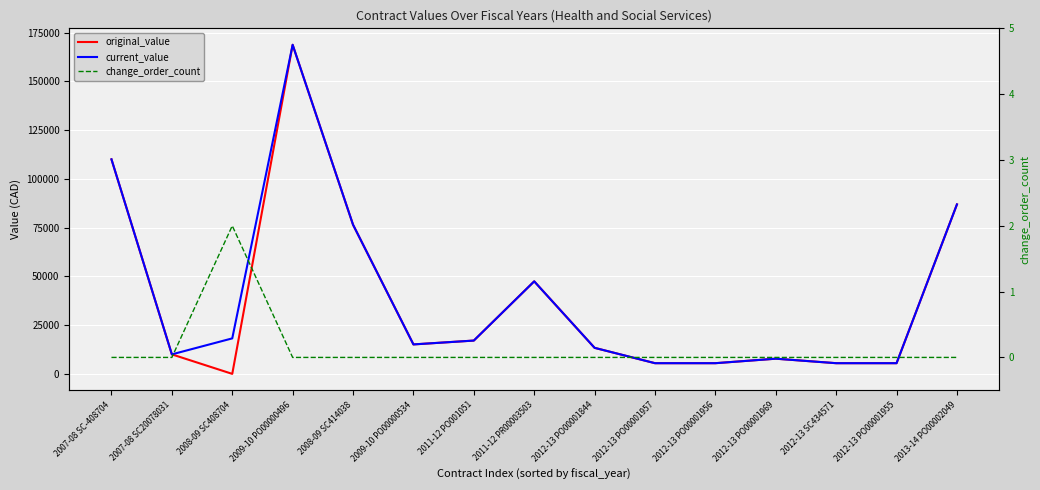

Is this an area chart (filled region under the line)?

No